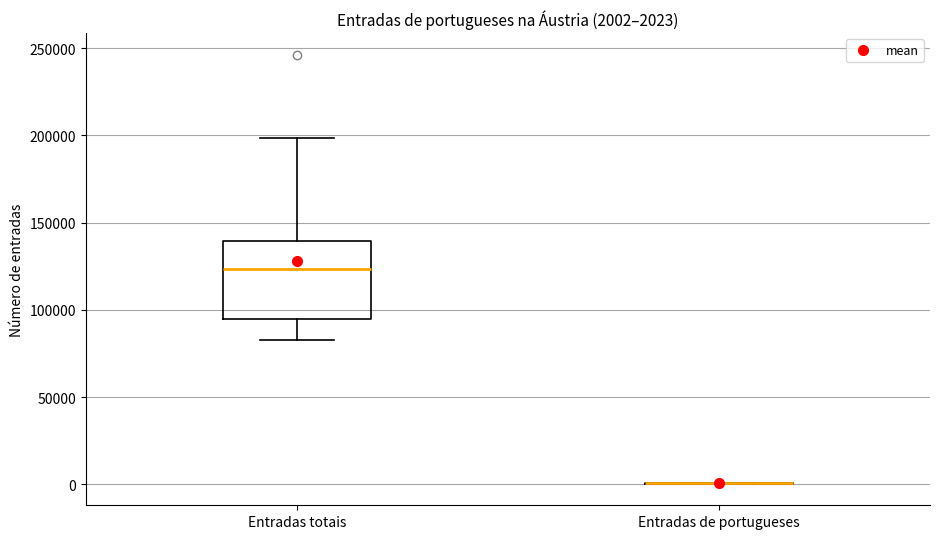

Comparing the boxes themselves (not the whiskers), which one is the tallest?

Entradas totais